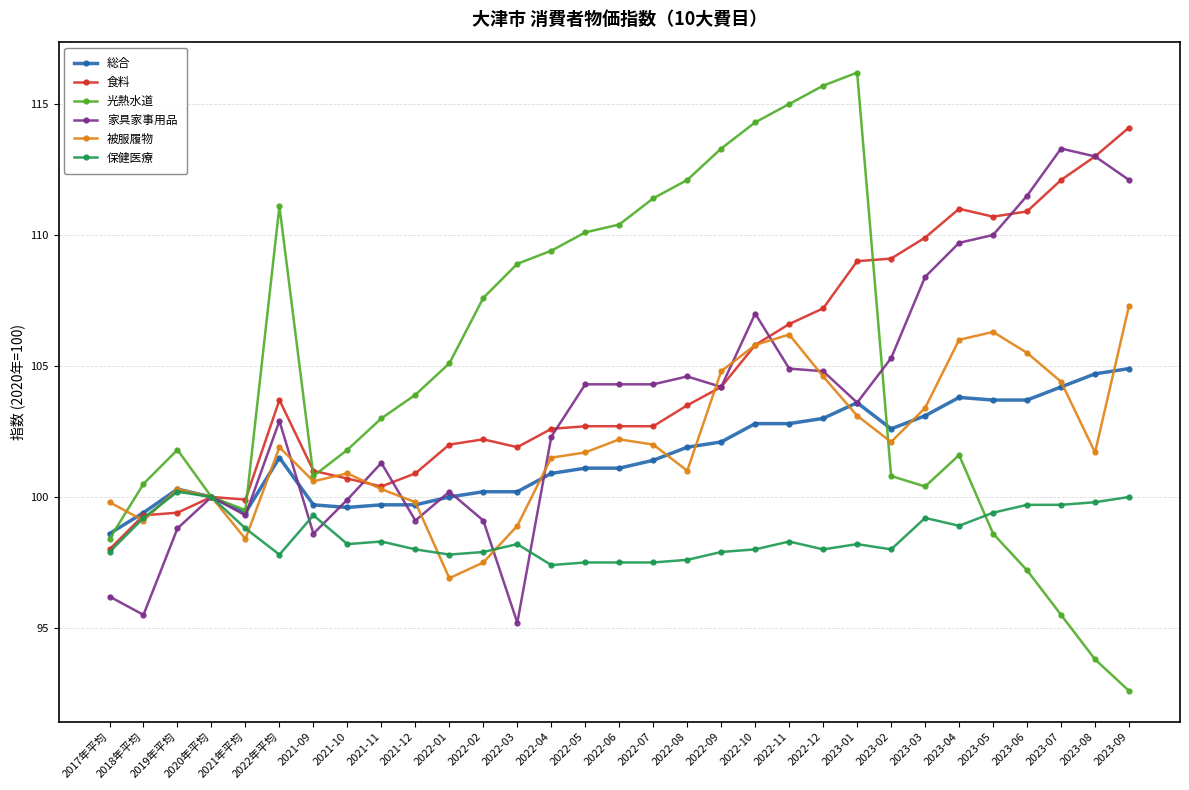

True or false: 総合 has more than 0 interior local peaks.

True